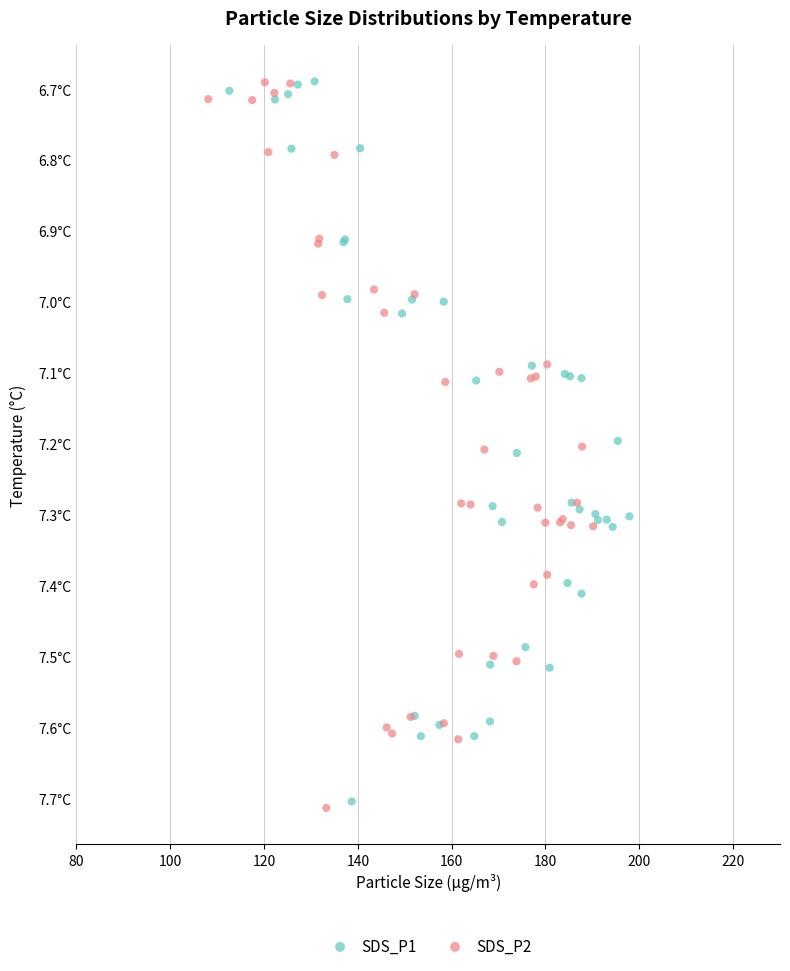

What are all the series names shown in the legend?

SDS_P1, SDS_P2